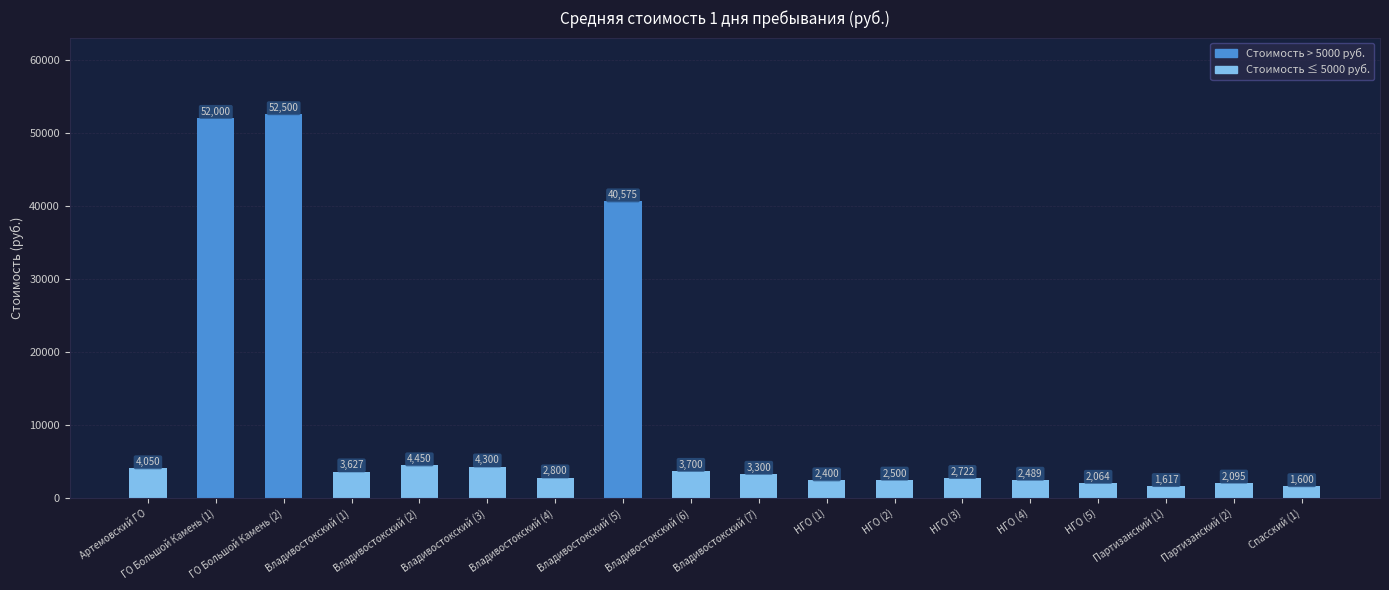

How many bars are there in total?

18